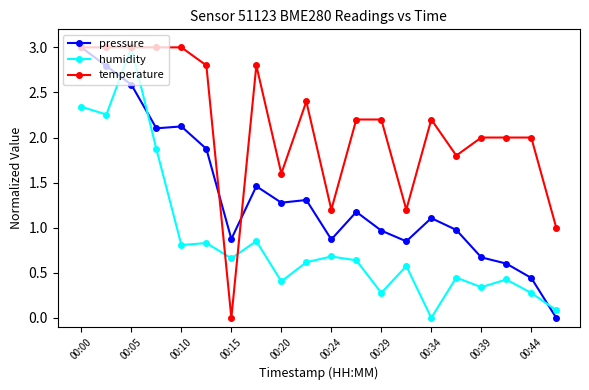

True or false: temperature has more than 0 points higher than both neighbors.

True